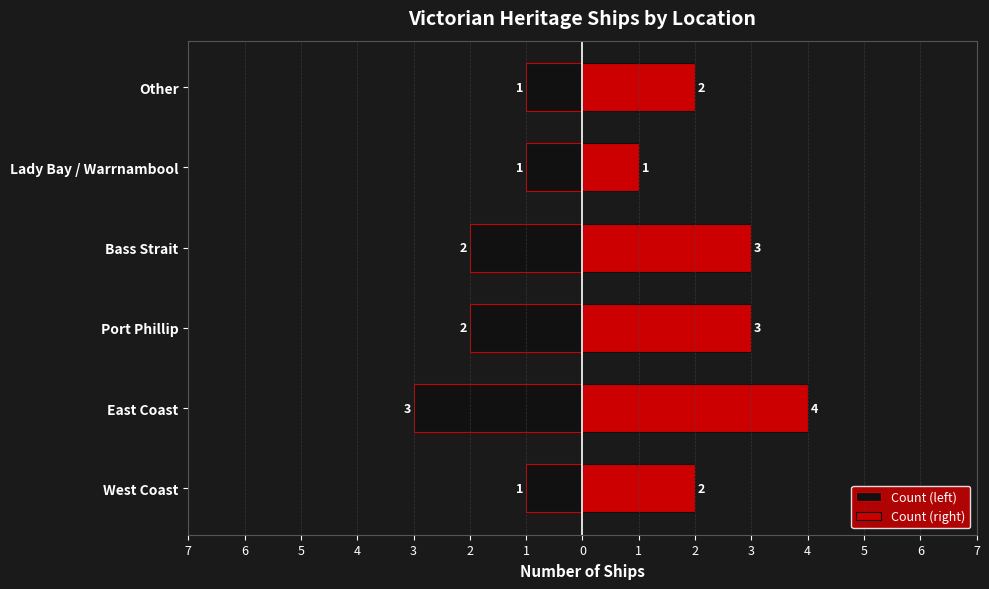

True or false: Count (right) has a value of 1 at West Coast.

False